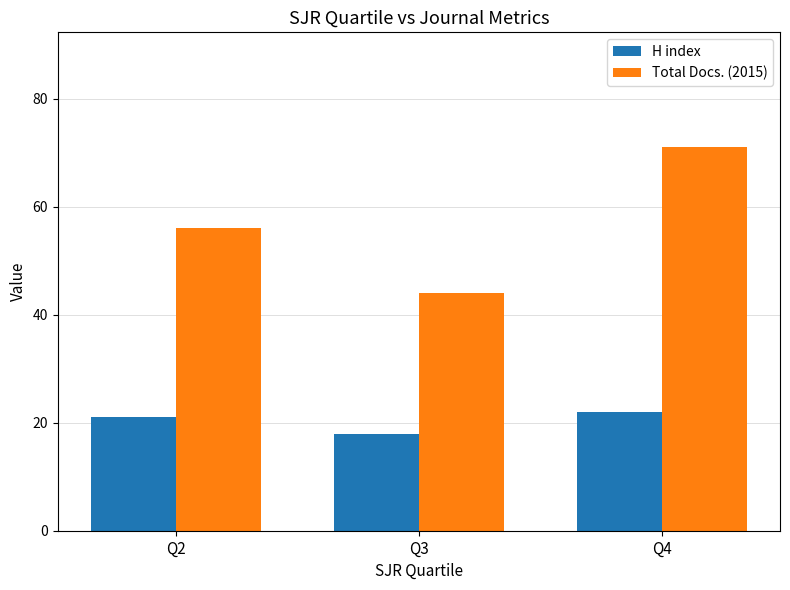

How many series are shown in this chart?

2